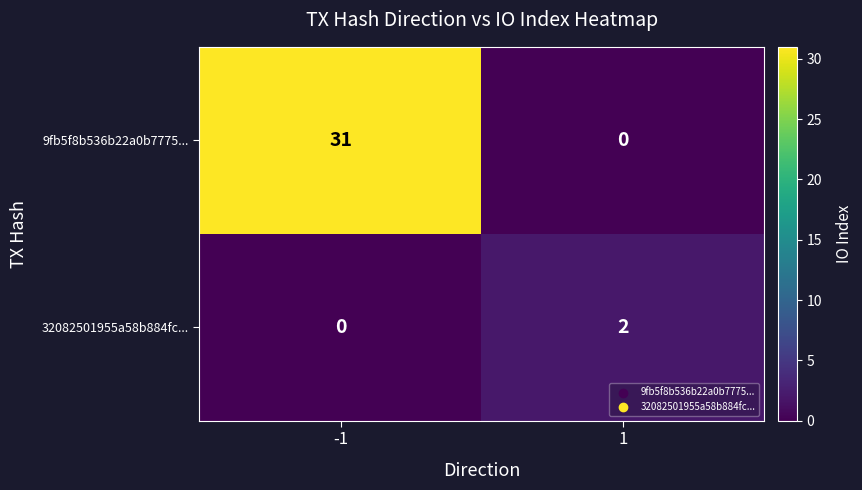

Rank the series by their maximum value, from highest to lowest.

9fb5f8b536b22a0b7775..., 32082501955a58b884fc...